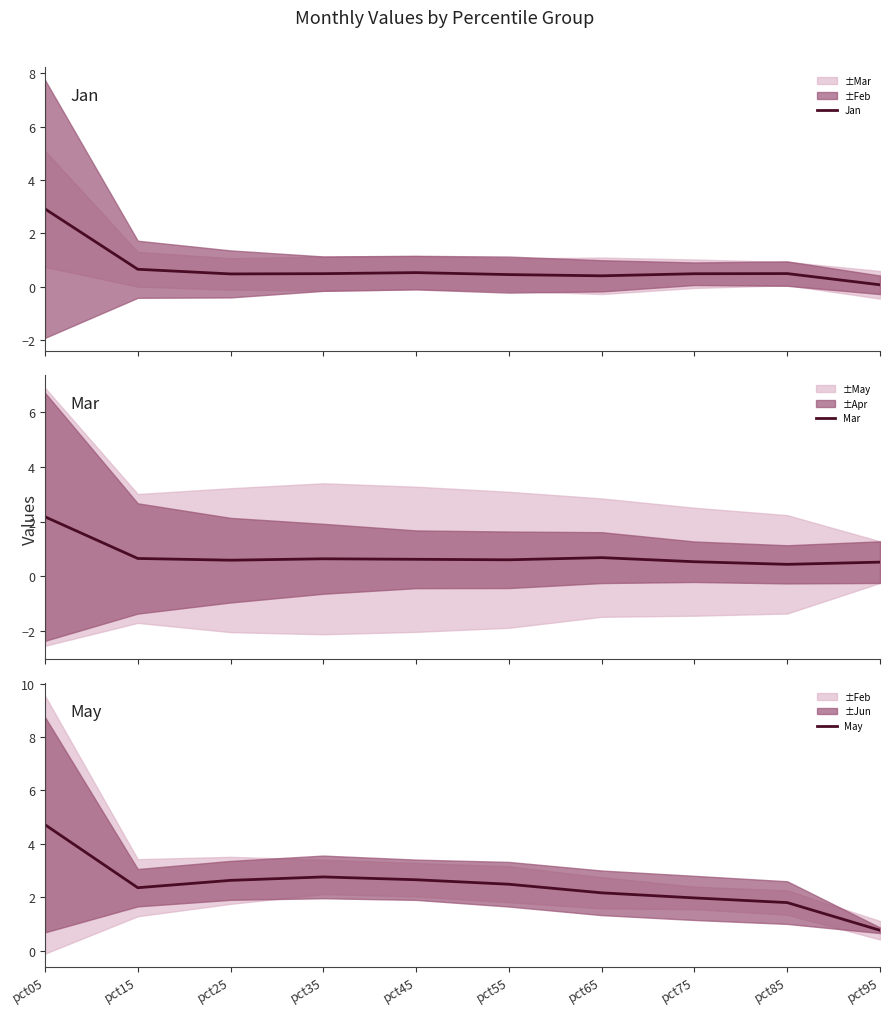

Rank the series by their maximum value, from lowest to highest.

Mar, Jan, May